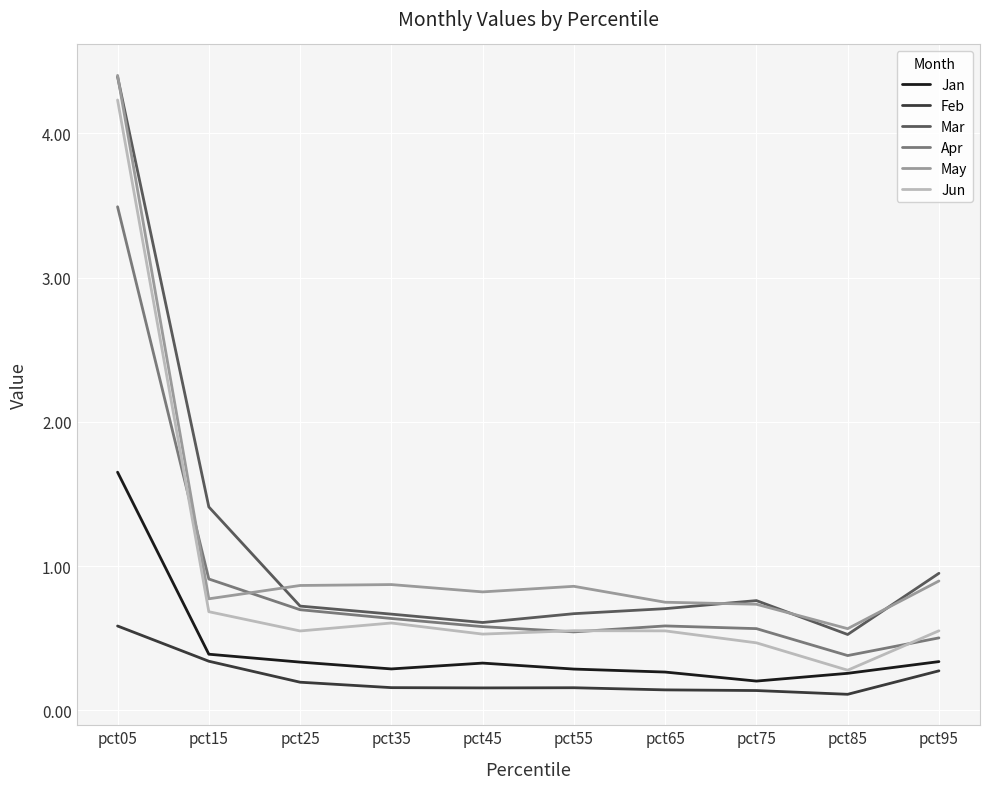

What is the spread (max minus min) of values at pct85?

0.5